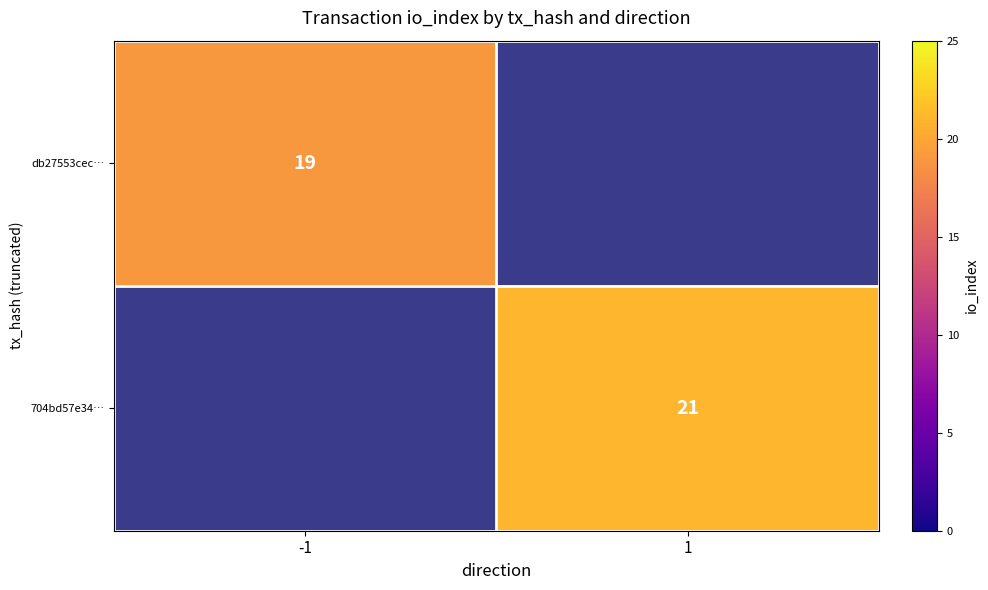

The 704bd57e34… series shows 21 at 1. True or false?

True